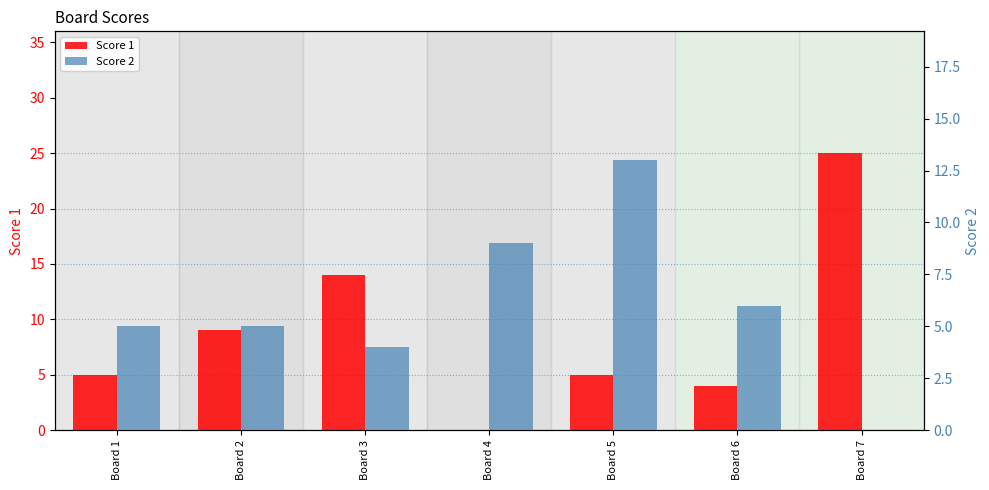

What is the value of the Score 2 bar at the 1st from the left?

5